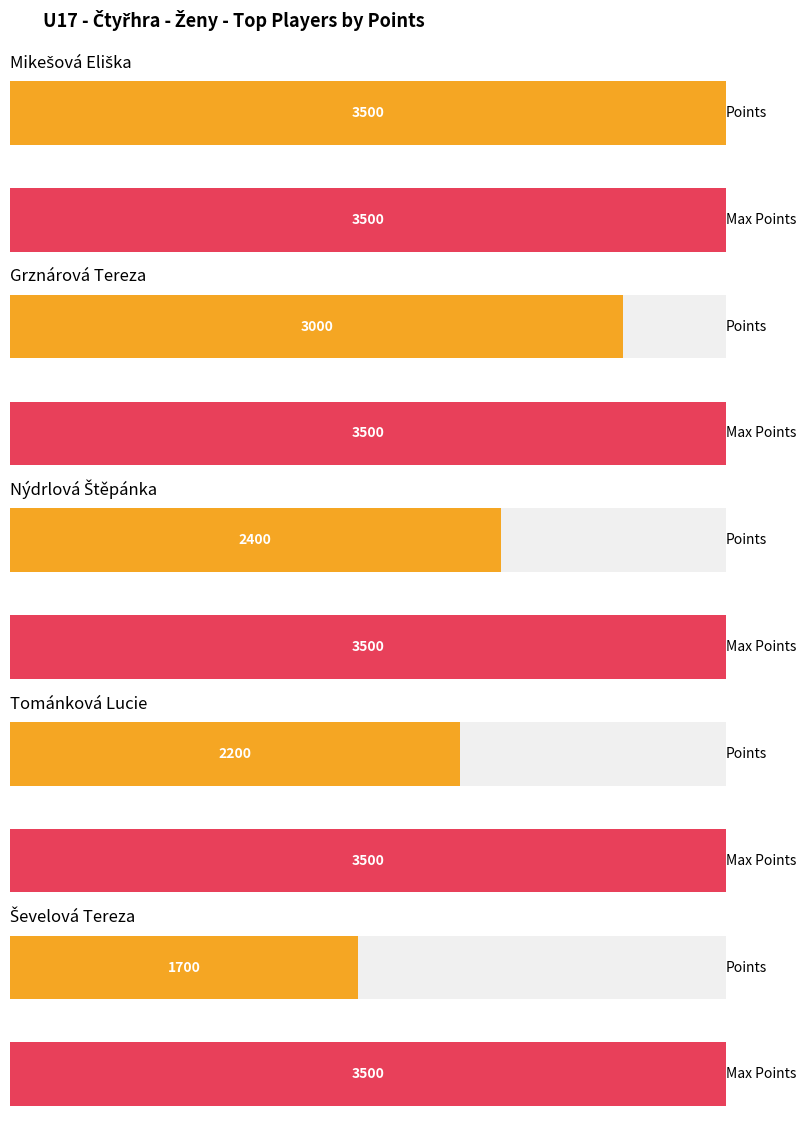

At which label does the data first exceed 1600?

Mikešová Eliška